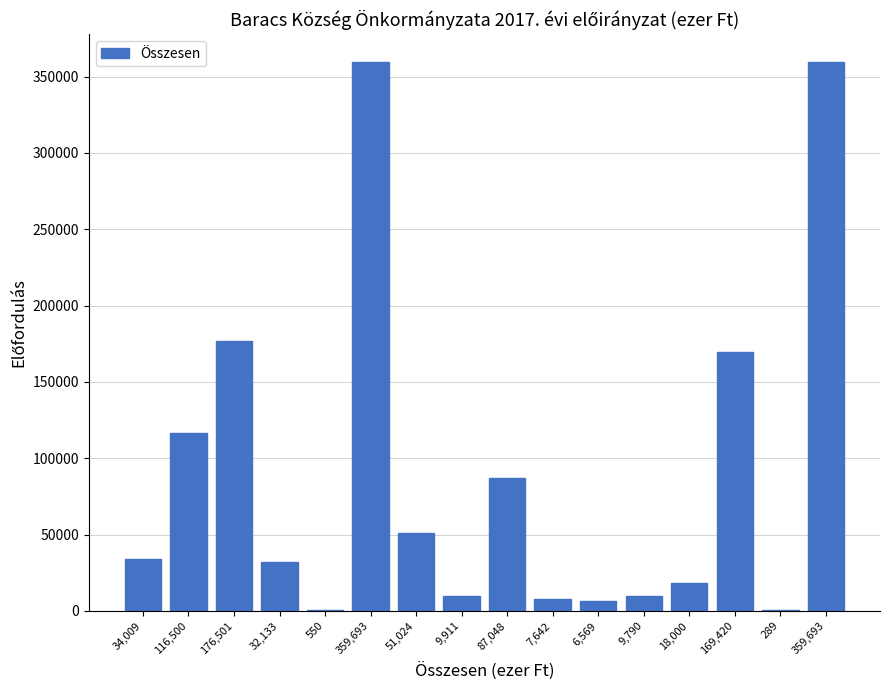

Are the bars horizontal?

No